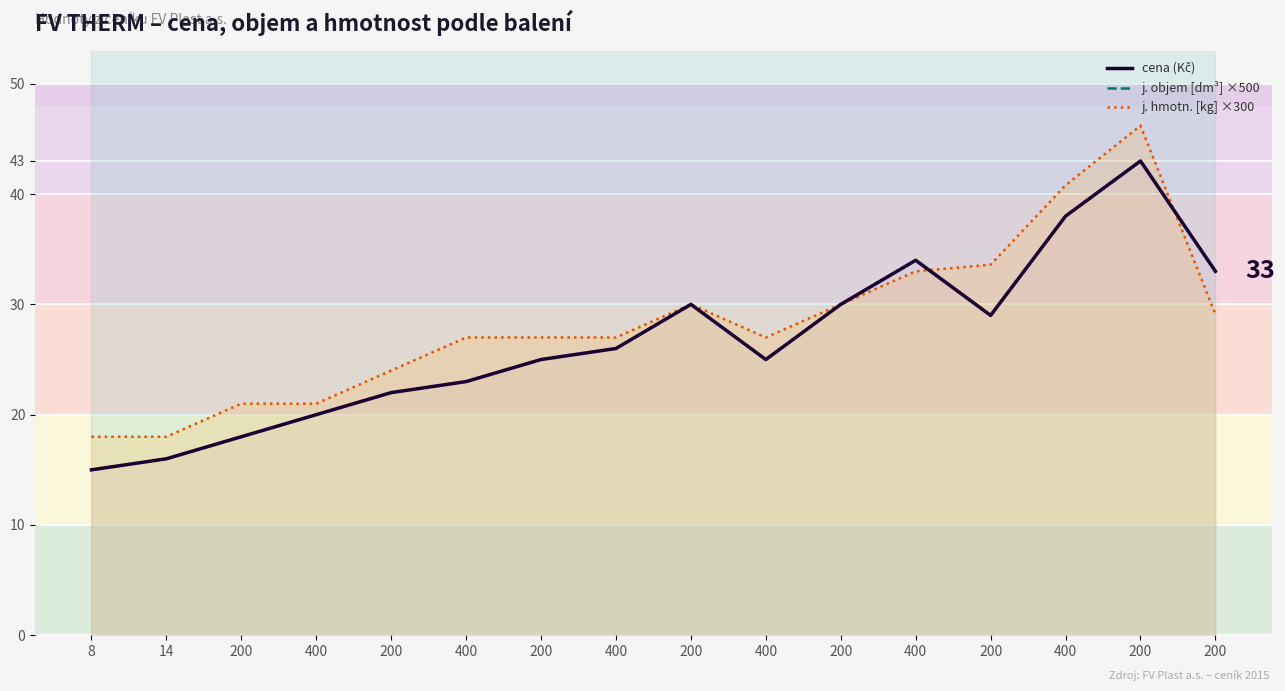

True or false: j. objem [dm³] ×500 has more than 1 interior local peaks.

False